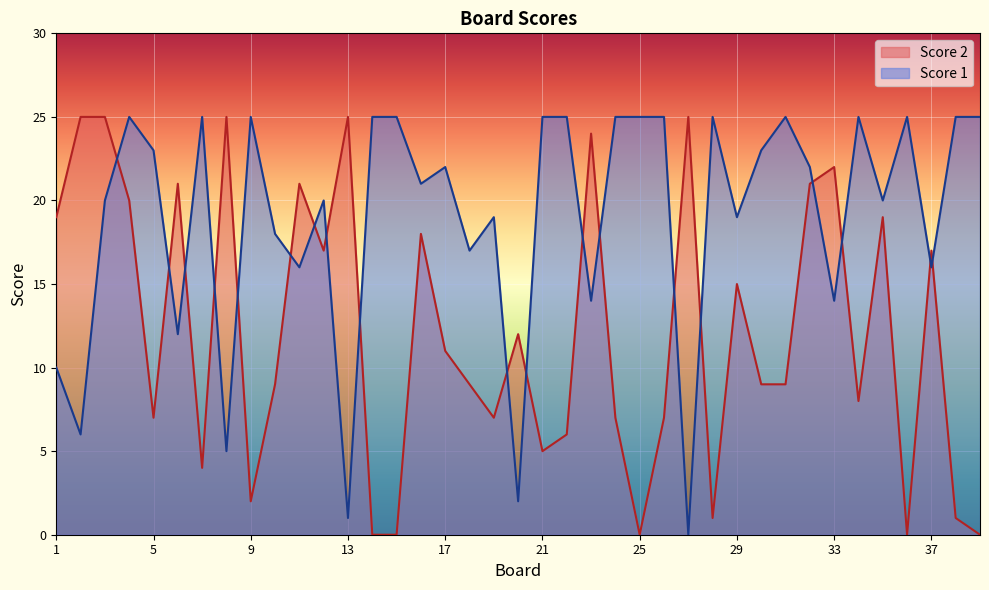

How many data points does each series have?

39